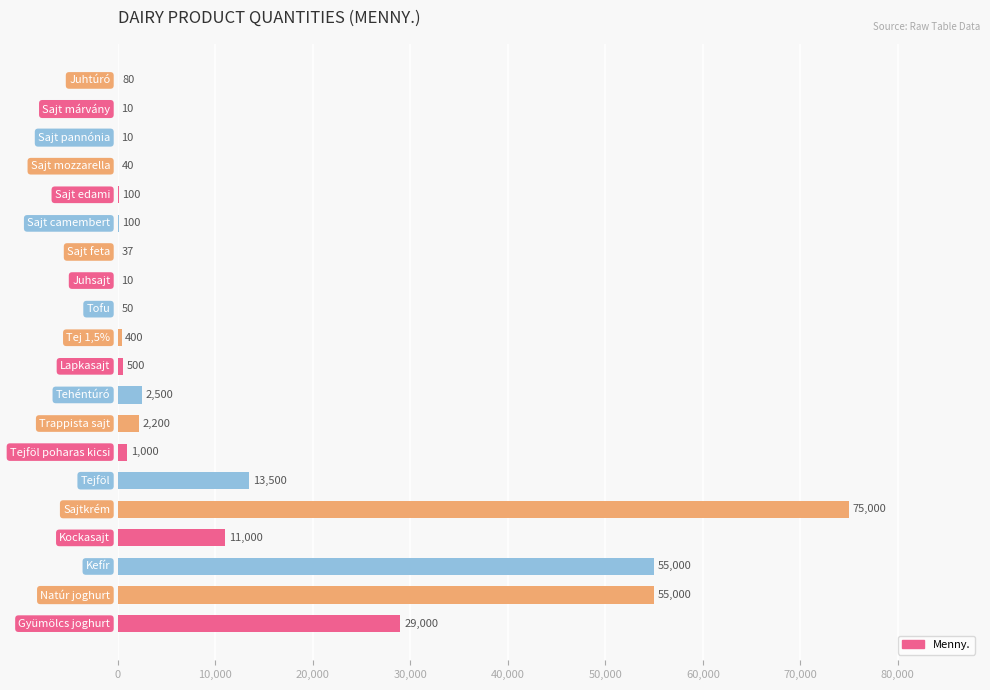

What is the greatest value displayed?

75000